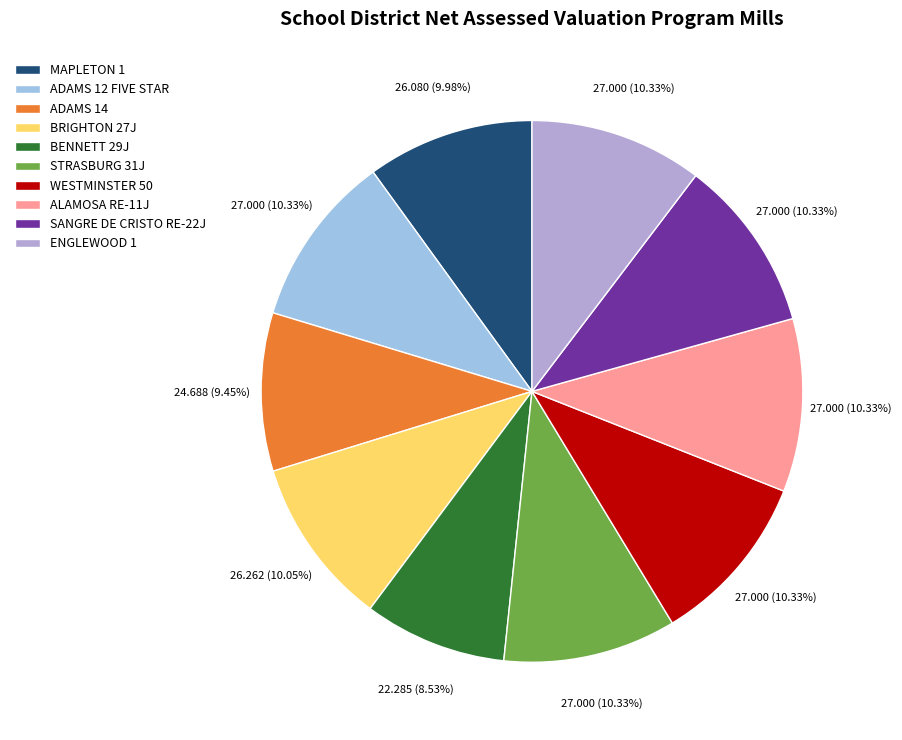

Is it true that BRIGHTON 27J is 4% of the pie?

False